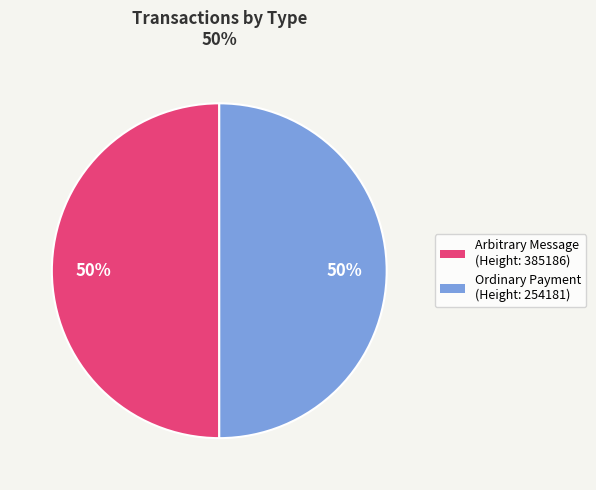

To the nearest percent, what is the average slice percentage?

50%